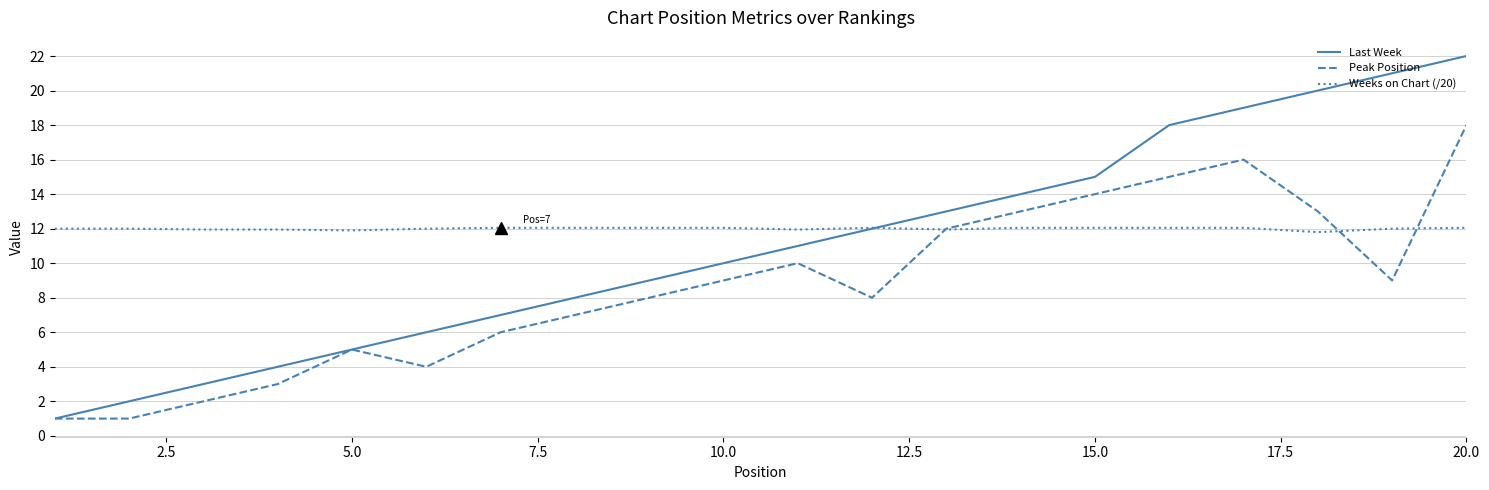

What is the smallest value displayed?

1.0